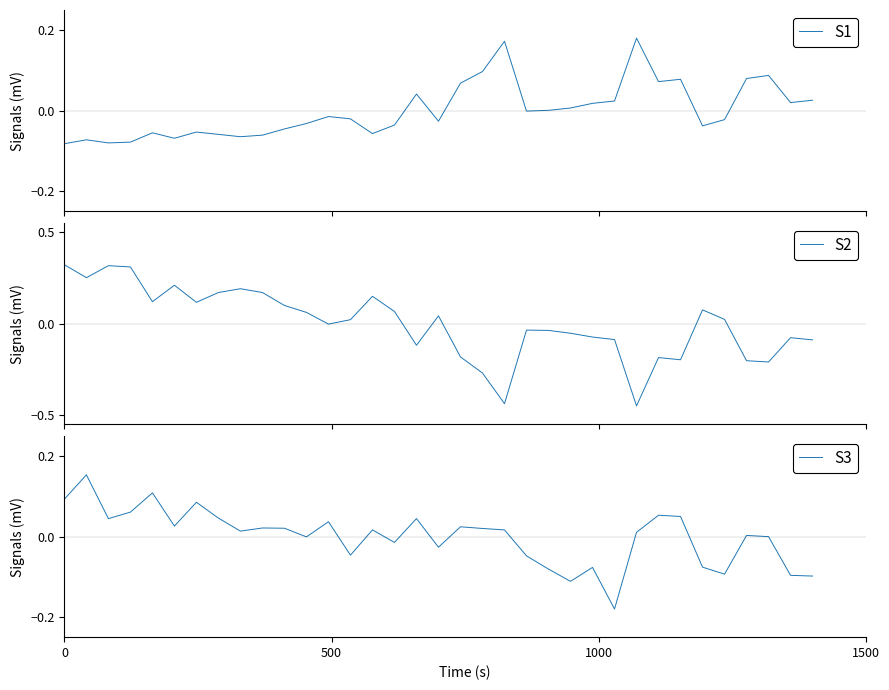

What are all the series names shown in the legend?

S1, S2, S3